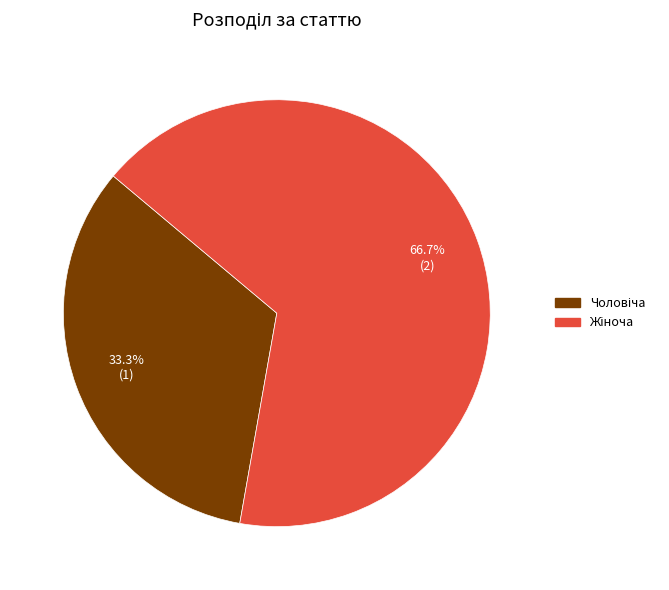

Count the number of slices in the pie.

2